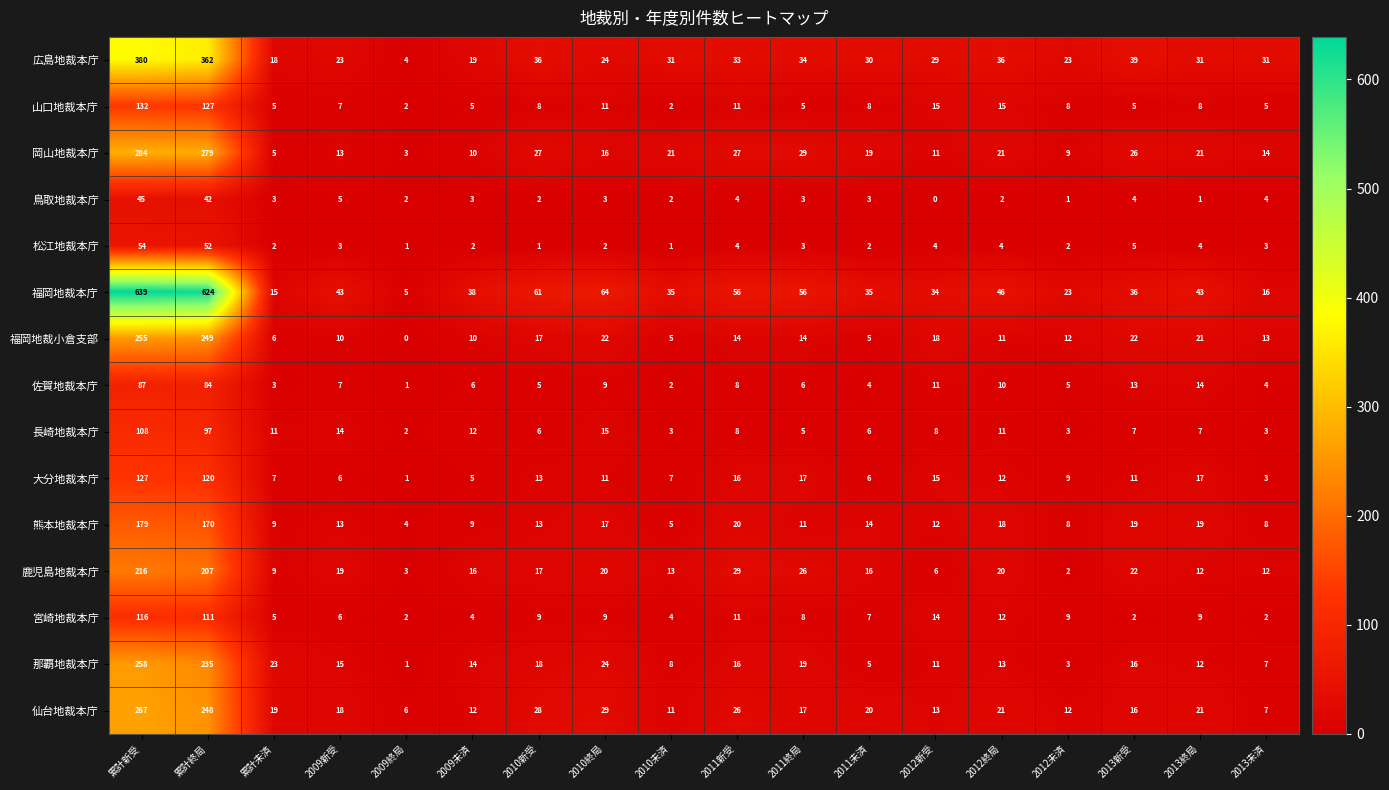

Where does the 岡山地裁本庁 series first go above 21?

累計新受